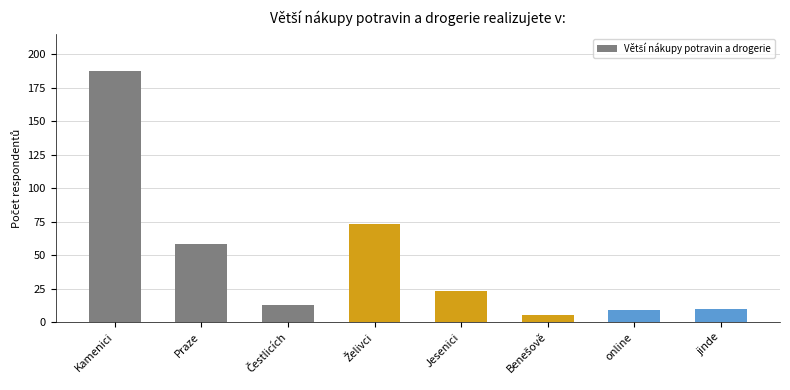

What is the label of the 1st bar from the right?

jinde